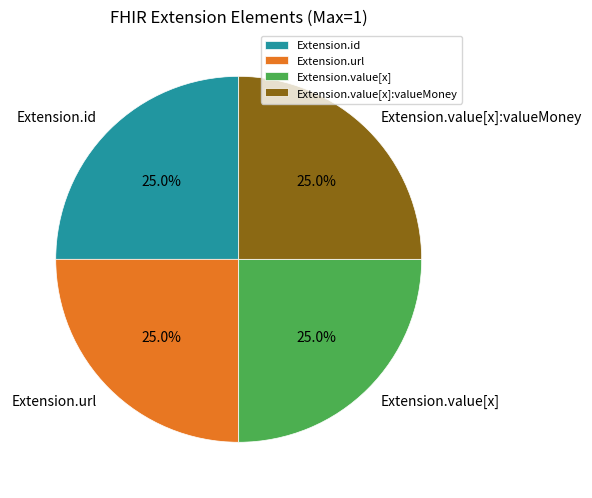

What is the ratio of the value at Extension.value[x] to the value at Extension.value[x]:valueMoney?

1.0